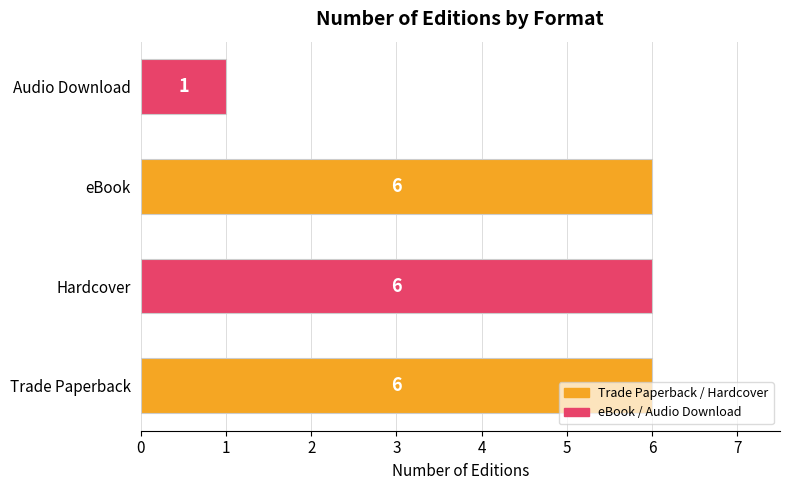

Which category has the lowest value across all series?

Audio Download